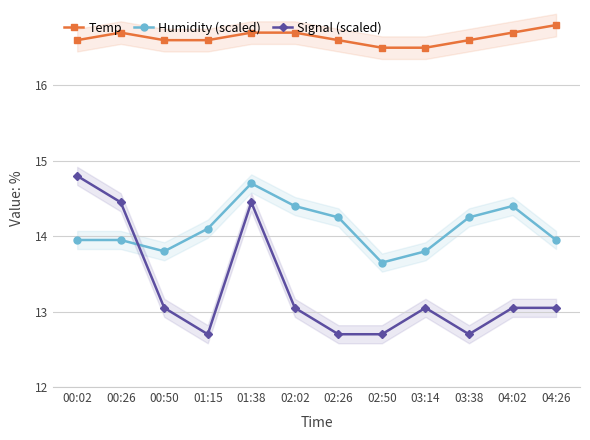

True or false: Humidity (scaled) and Temp cross at least once.

False